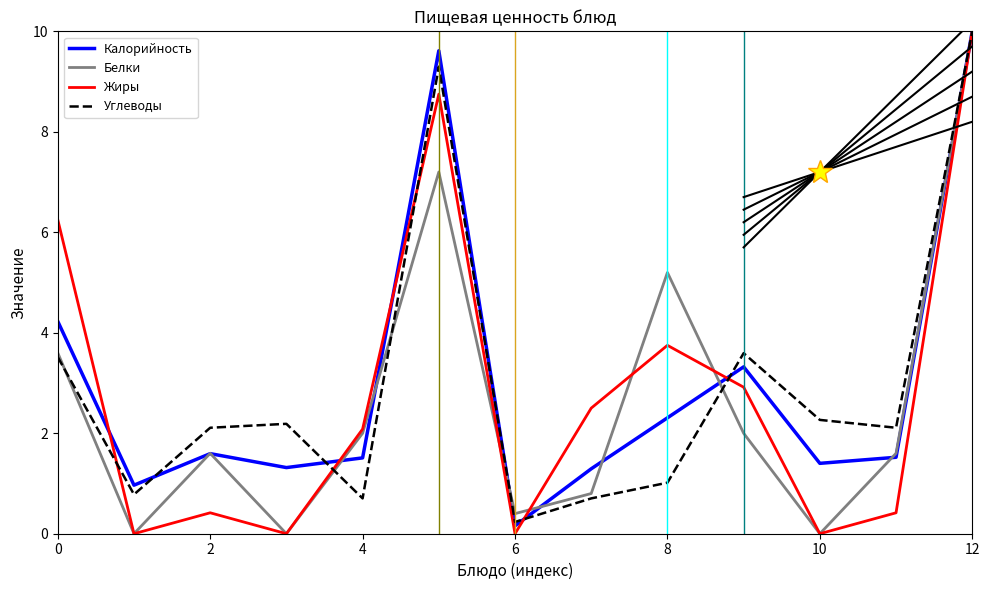

What is the maximum value shown in the chart?

10.0